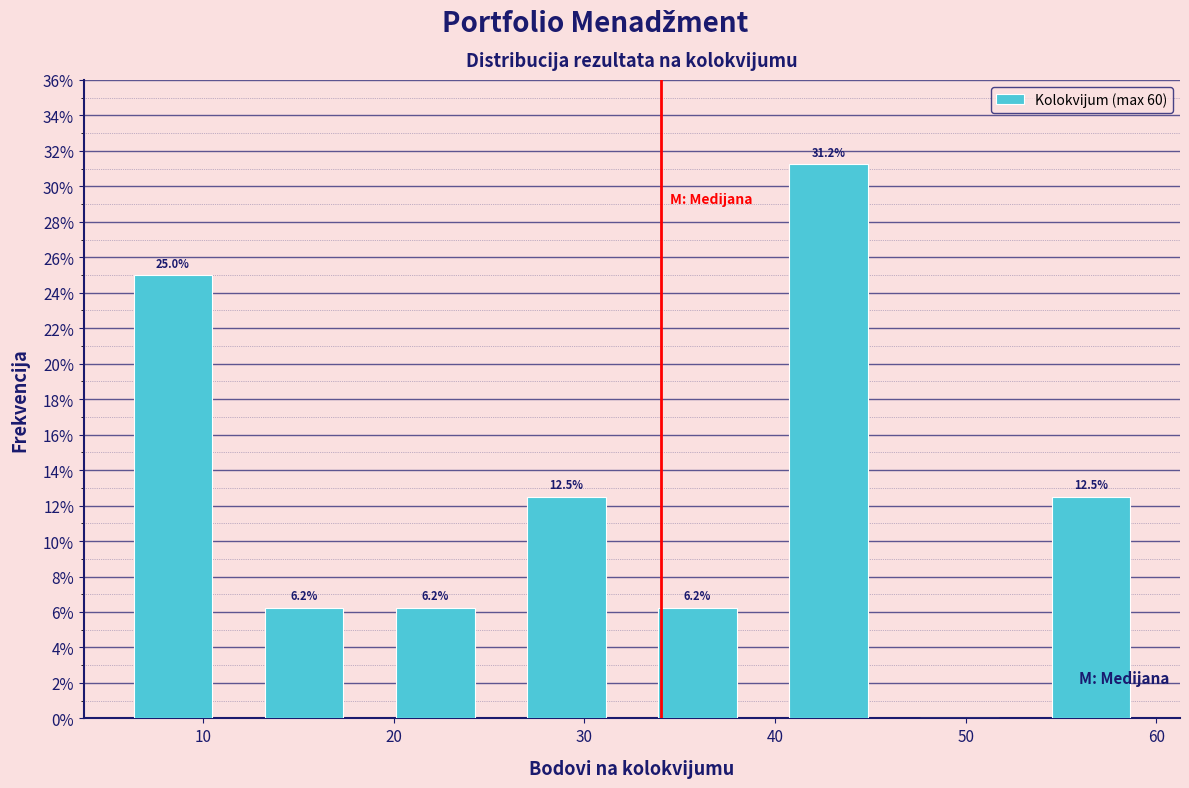

Over which range of the x-axis is the bar tallest?

39 to 46